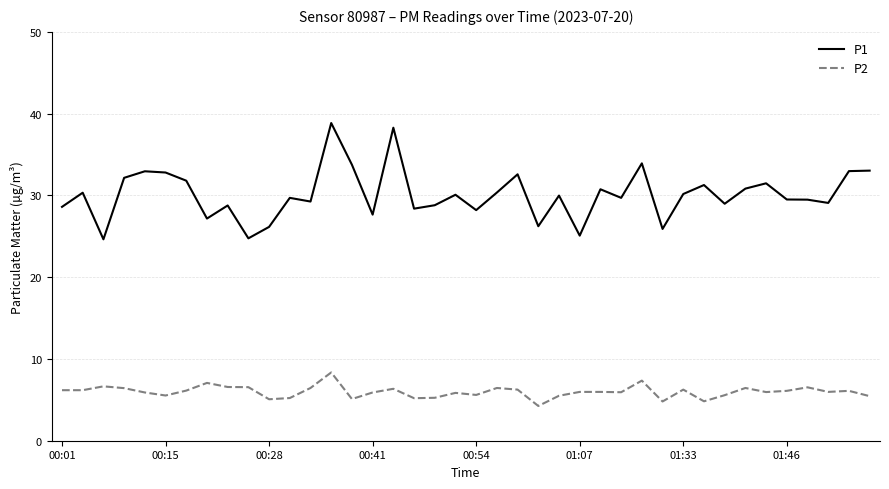

Rank the series by their maximum value, from lowest to highest.

P2, P1